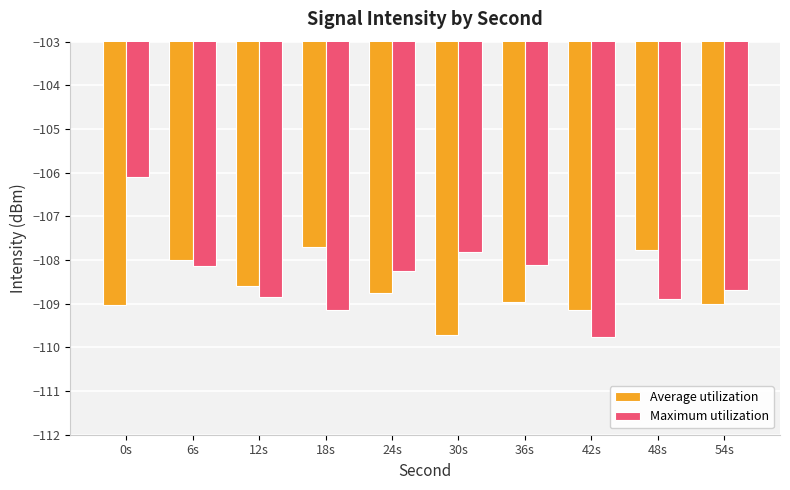

Rank the series by their maximum value, from lowest to highest.

Average utilization, Maximum utilization